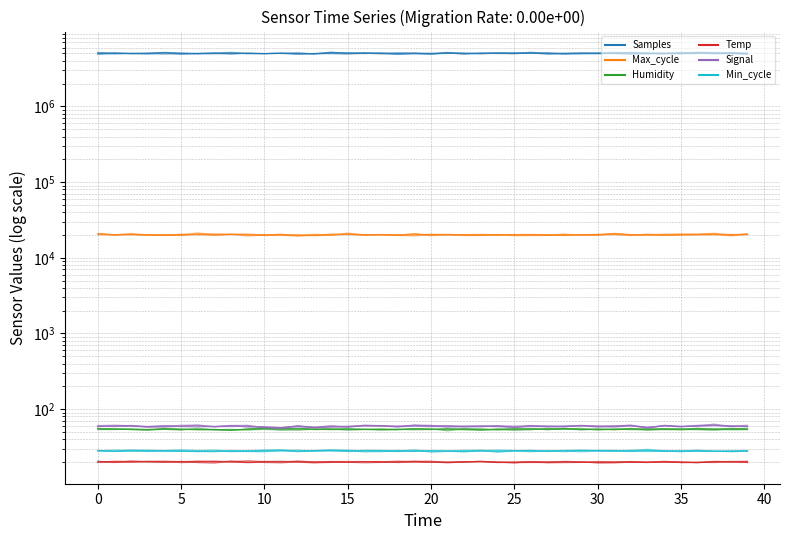

At how many categories does at least one series exceed 3242755?

40